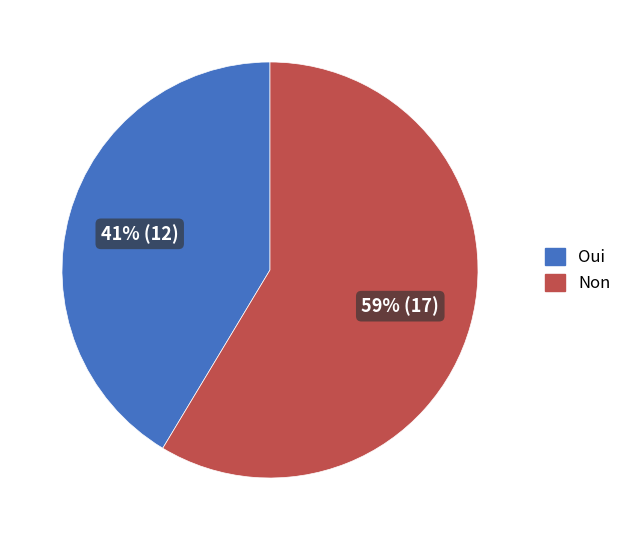

Which slice is the largest?

Non